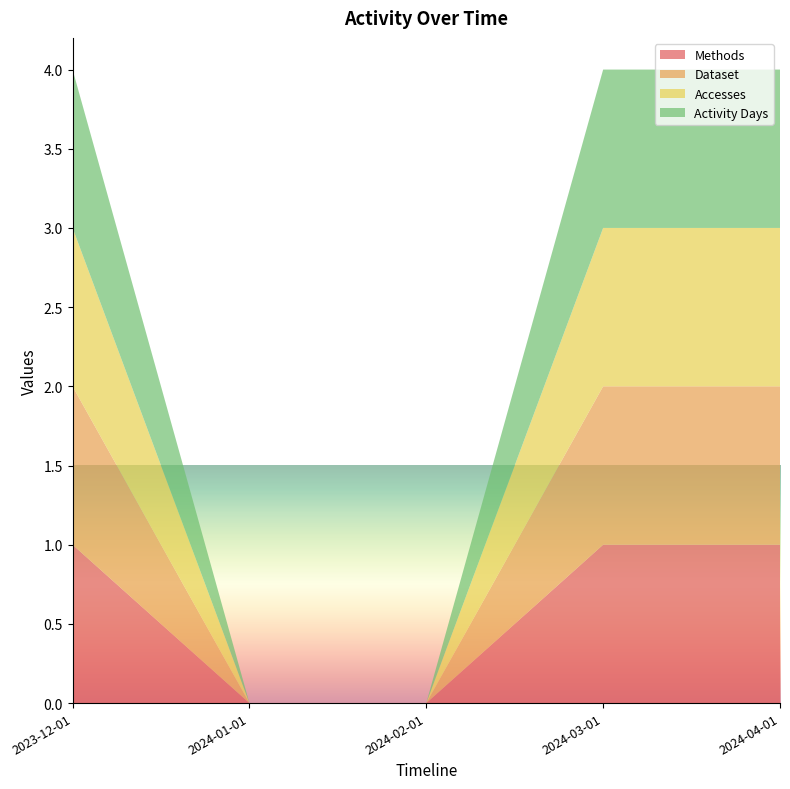

Reading left to right, list all the values displayed in this chart.

Methods: 2023-12-01=1	2024-01-01=0	2024-02-01=0	2024-03-01=1	2024-04-01=1
Dataset: 2023-12-01=1	2024-01-01=0	2024-02-01=0	2024-03-01=1	2024-04-01=1
Accesses: 2023-12-01=1	2024-01-01=0	2024-02-01=0	2024-03-01=1	2024-04-01=1
Activity Days: 2023-12-01=1	2024-01-01=0	2024-02-01=0	2024-03-01=1	2024-04-01=1